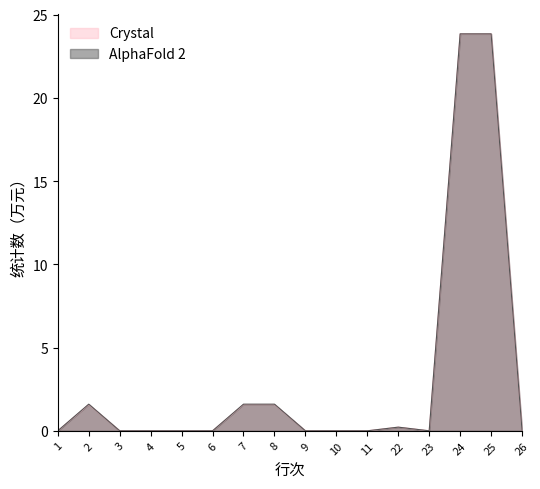

Between 24 and 9, which is larger?

24